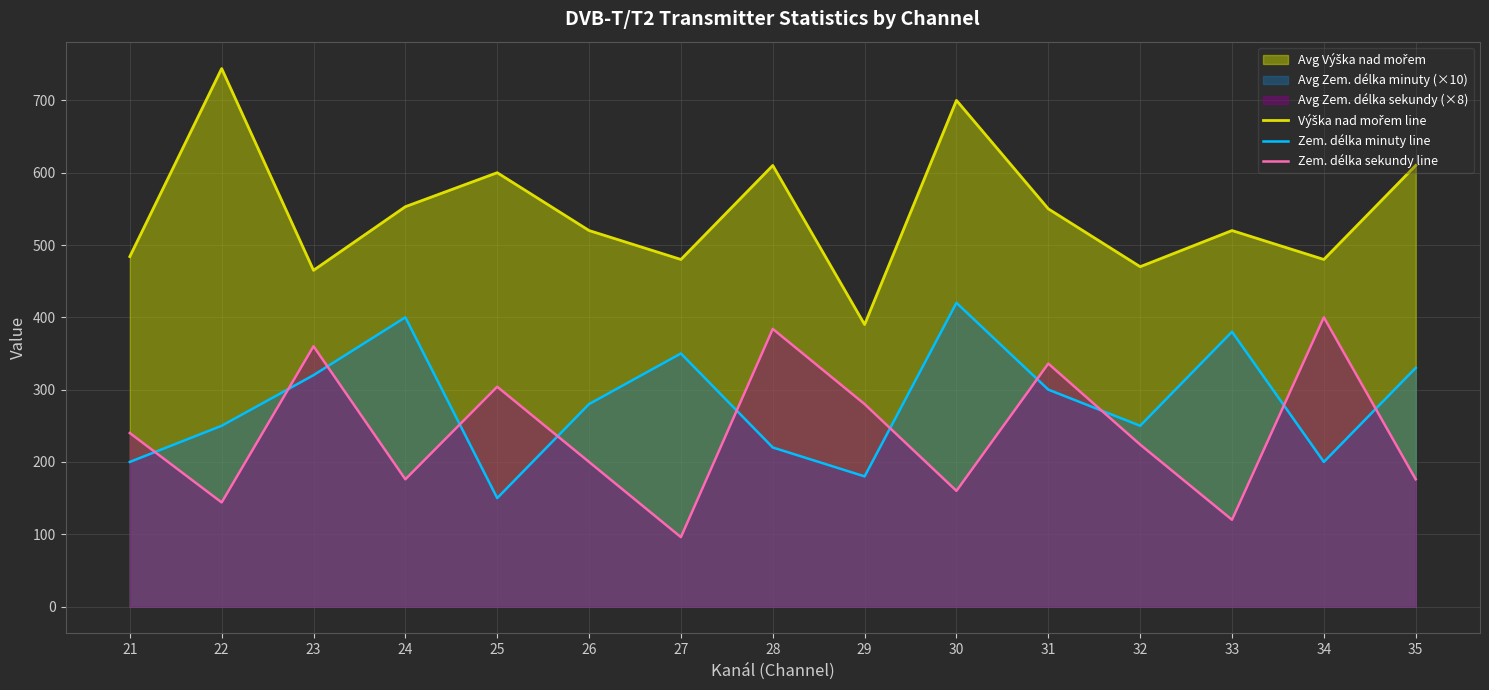

Does the chart have visible grid lines?

Yes